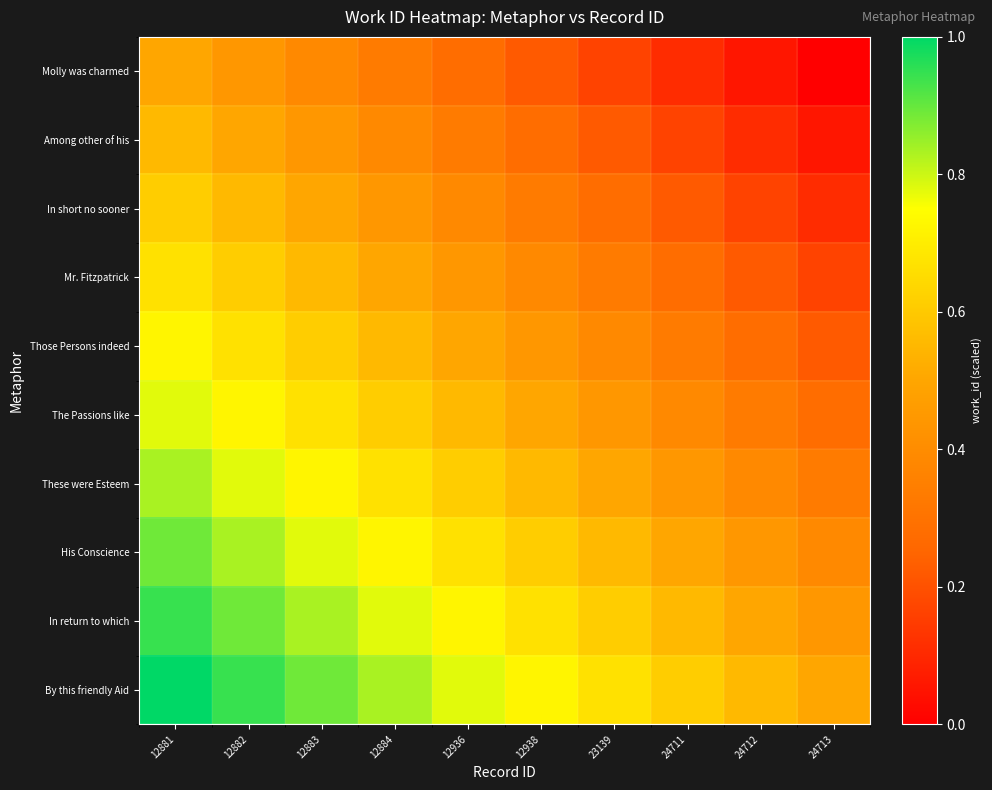

Which series changed the most between 24711 and 24713?

In return to which